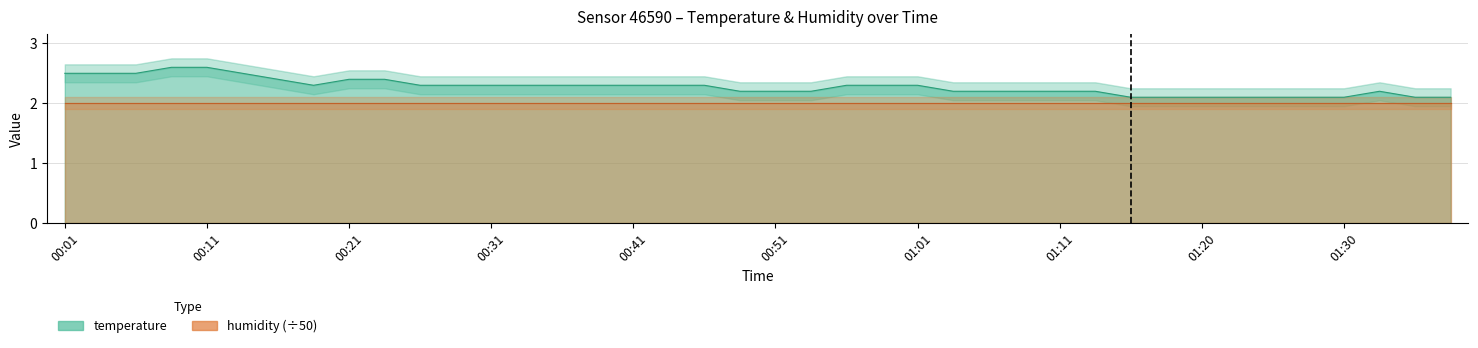

What is the difference between the values at 01:15 and 00:44?

0.2